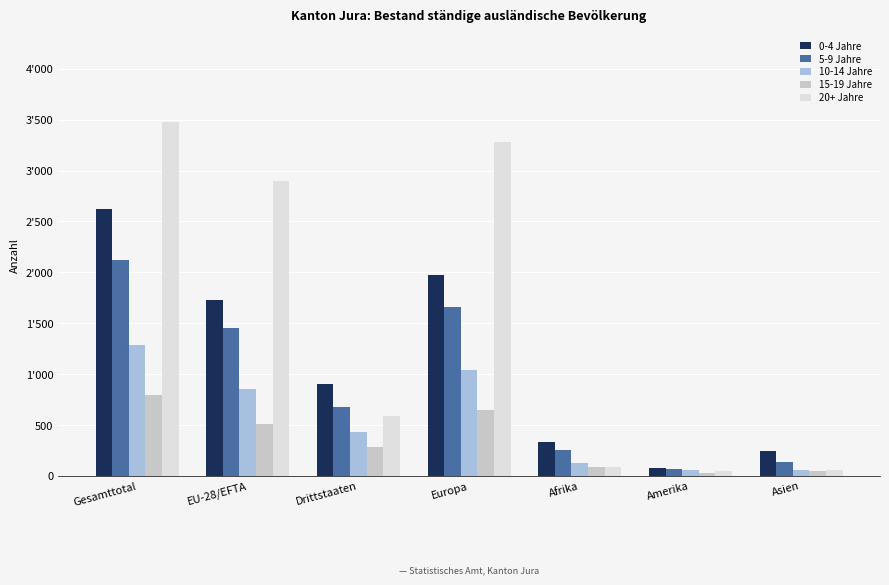

Which series has the widest spread of values?

20+ Jahre